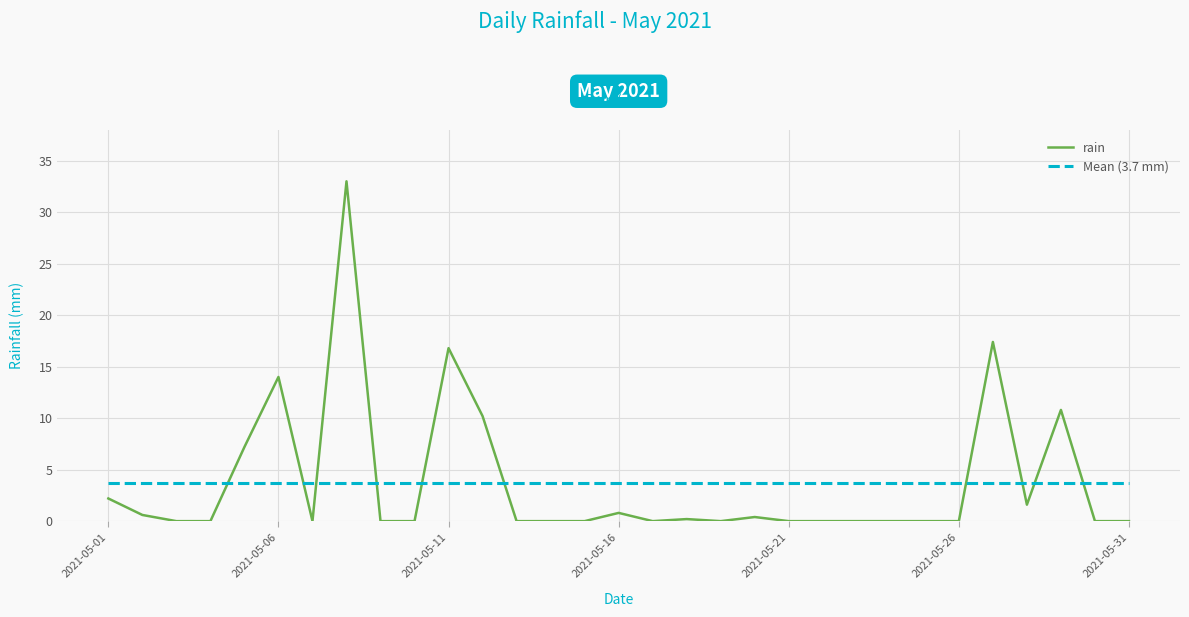

Reading right to left, list all the values displayed in this chart.

rain: 0.0	0.0	10.8	1.6	17.4	0.0	0.0	0.0	0.0	0.0	0.0	0.4	0.0	0.2	0.0	0.8	0.0	0.0	0.0	10.2	16.8	0.0	0.0	33.0	0.0	14.0	7.2	0.0	0.0	0.6	2.2
Mean (3.7 mm): 3.7	3.7	3.7	3.7	3.7	3.7	3.7	3.7	3.7	3.7	3.7	3.7	3.7	3.7	3.7	3.7	3.7	3.7	3.7	3.7	3.7	3.7	3.7	3.7	3.7	3.7	3.7	3.7	3.7	3.7	3.7